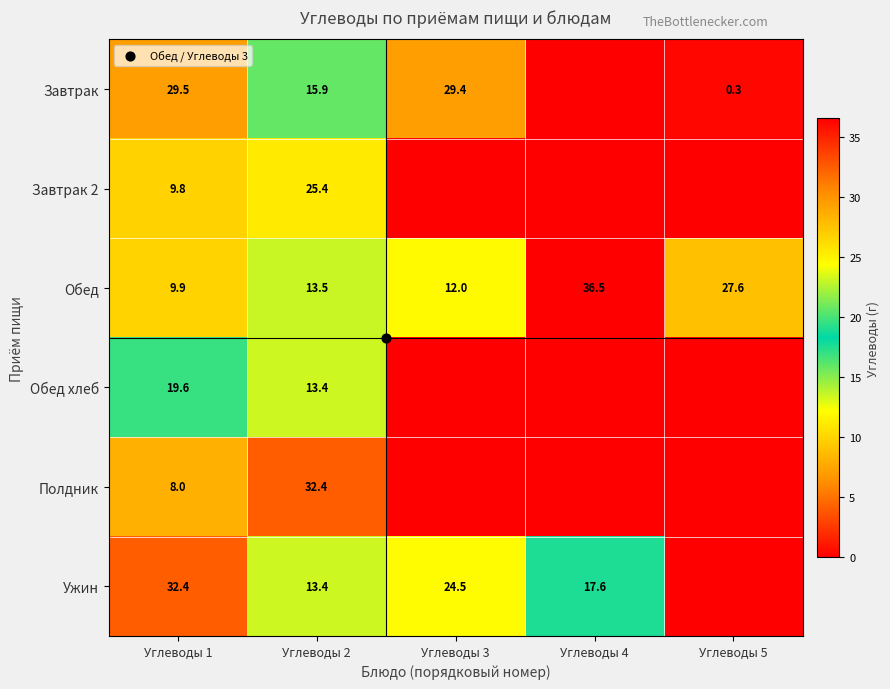

The value of Завтрак at Углеводы 5 is 0.3. True or false?

True